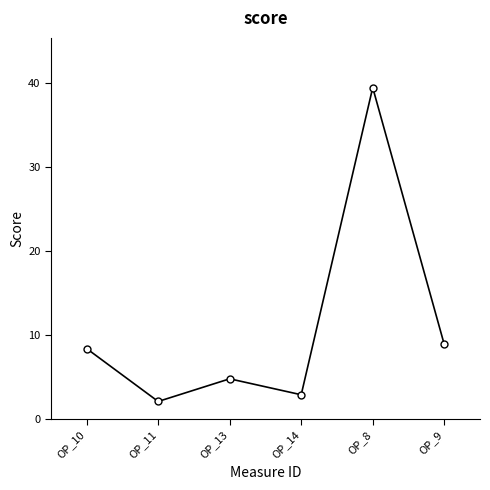

What is the label of the 5th point from the right?

OP_11